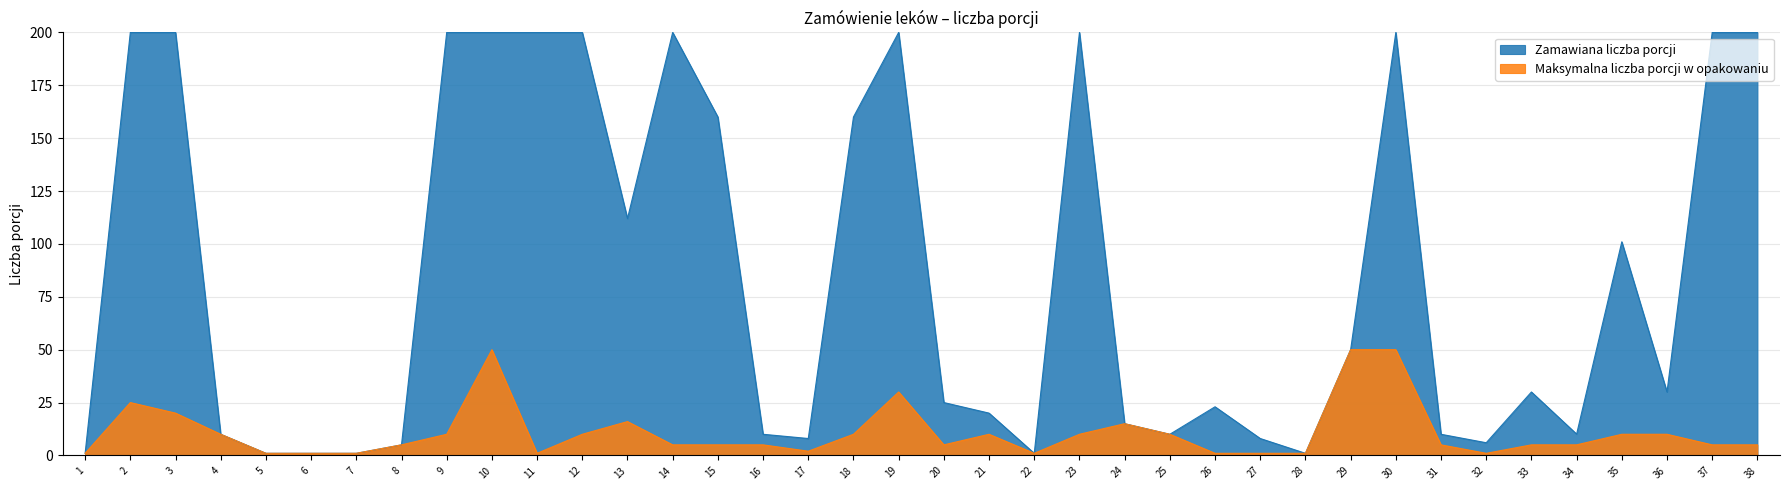

Reading right to left, transcribe all the data shown in this chart.

5	5	10	10	5	5	1	5	50	50	1	1	1	10	15	10	1	10	5	30	10	2	5	5	5	16	10	1	50	10	5	1	1	1	10	20	25	1